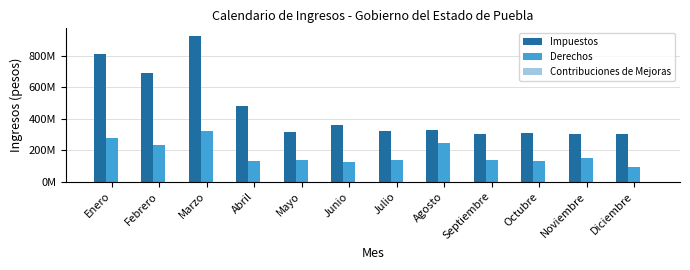

What is the label of the 12th bar from the left?

Diciembre